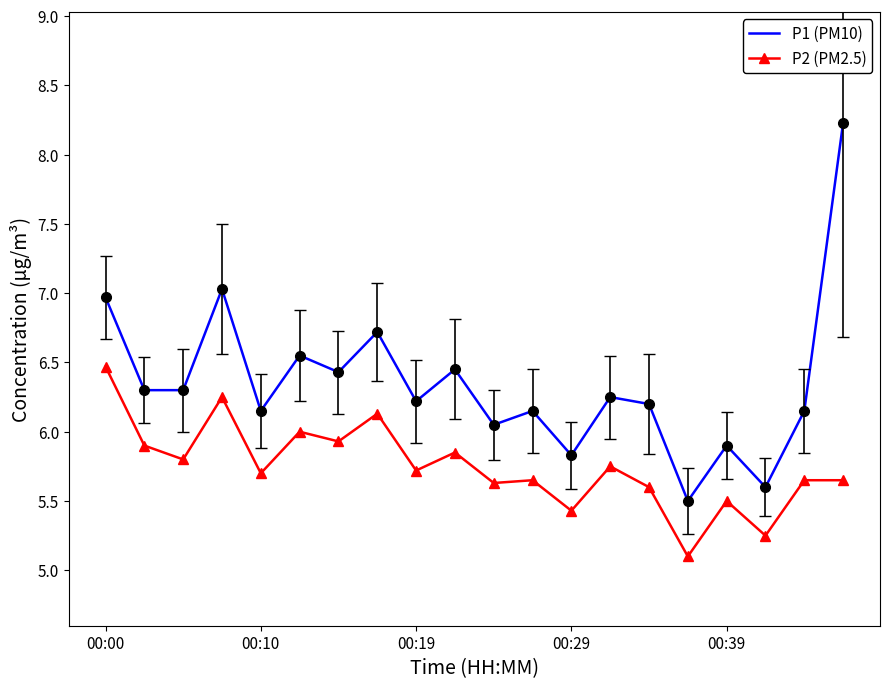

True or false: P1 (PM10) has more than 2 interior local peaks.

True